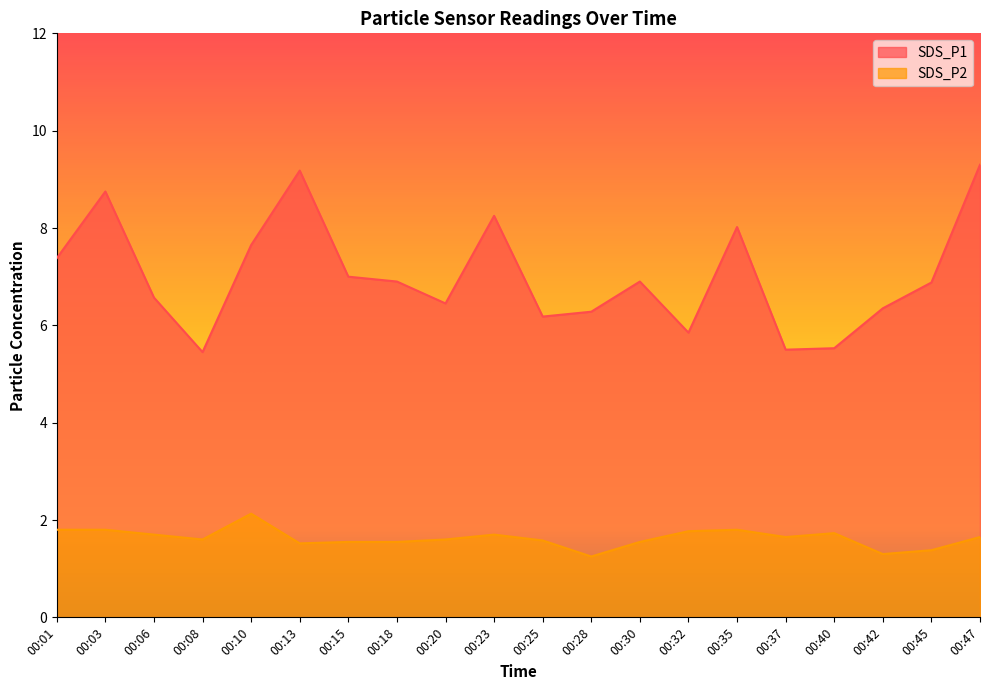

Which series has the largest range (max minus min)?

SDS_P1